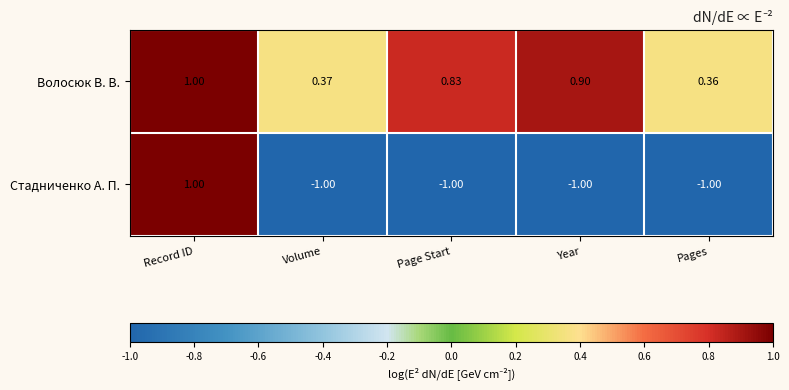

Is the value of Стадниченко А. П. at Pages greater than the value of Волосюк В. В. at Volume?

No